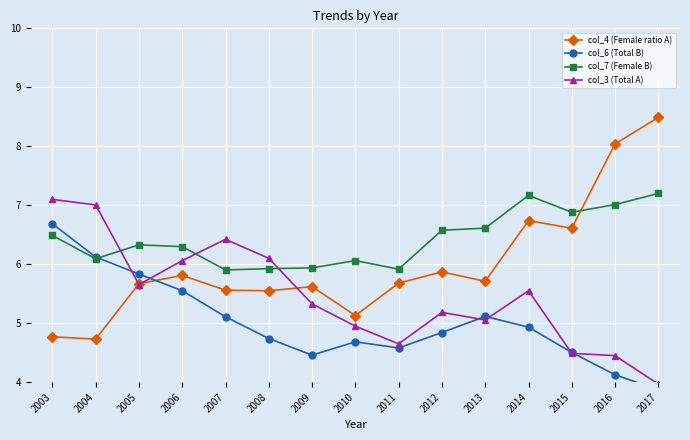

What is the minimum value shown in the chart?

3.9